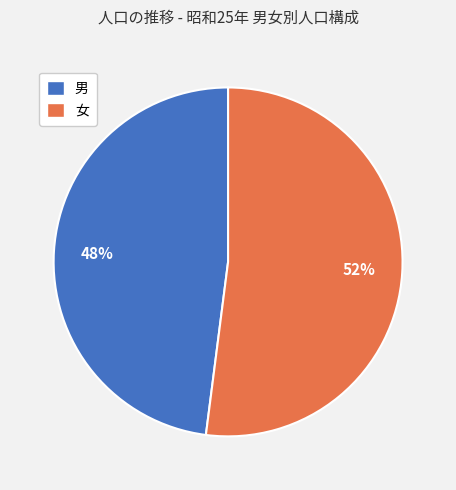

How many segments does this pie chart have?

2